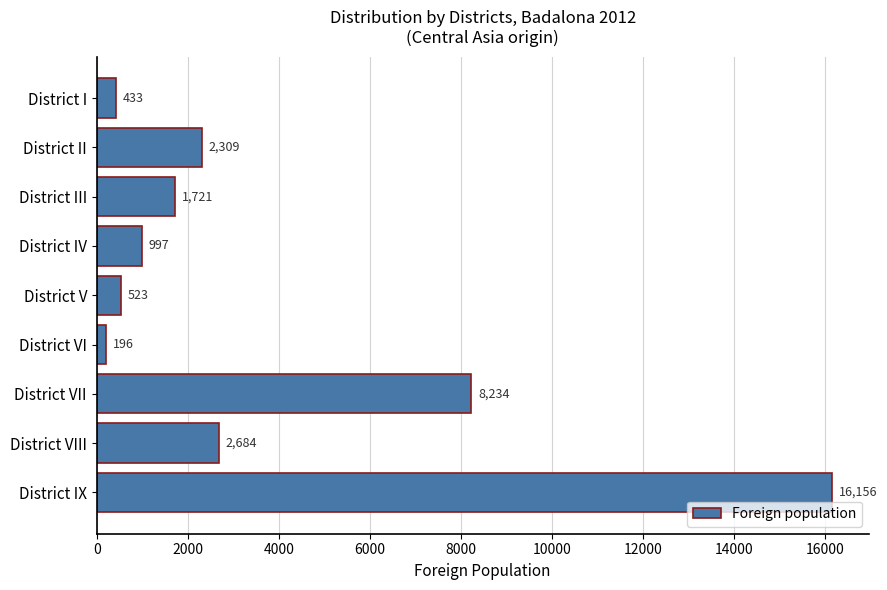

What is the smallest value displayed?

196